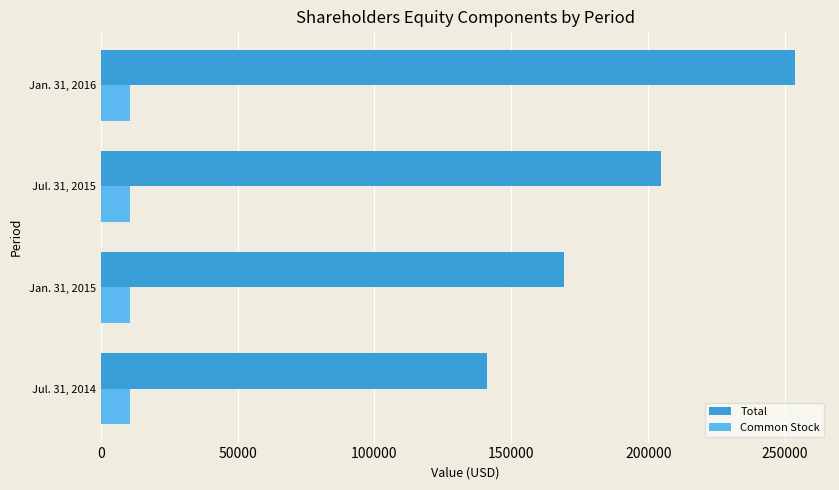

The value of Total at Jul. 31, 2014 is 54245. True or false?

False